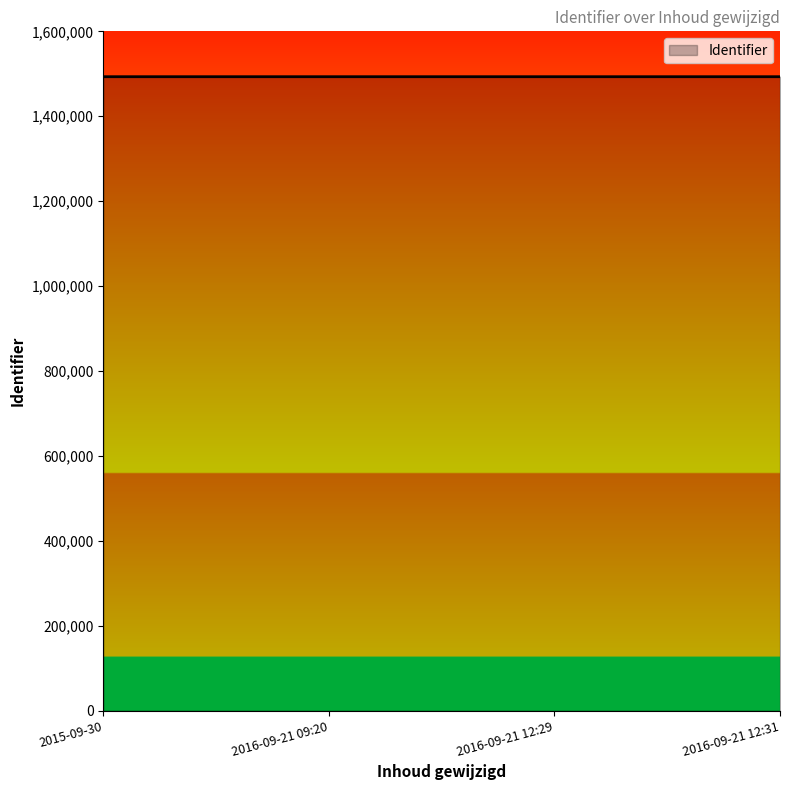

True or false: the data shows 440246 at 2016-09-21 09:20.

False